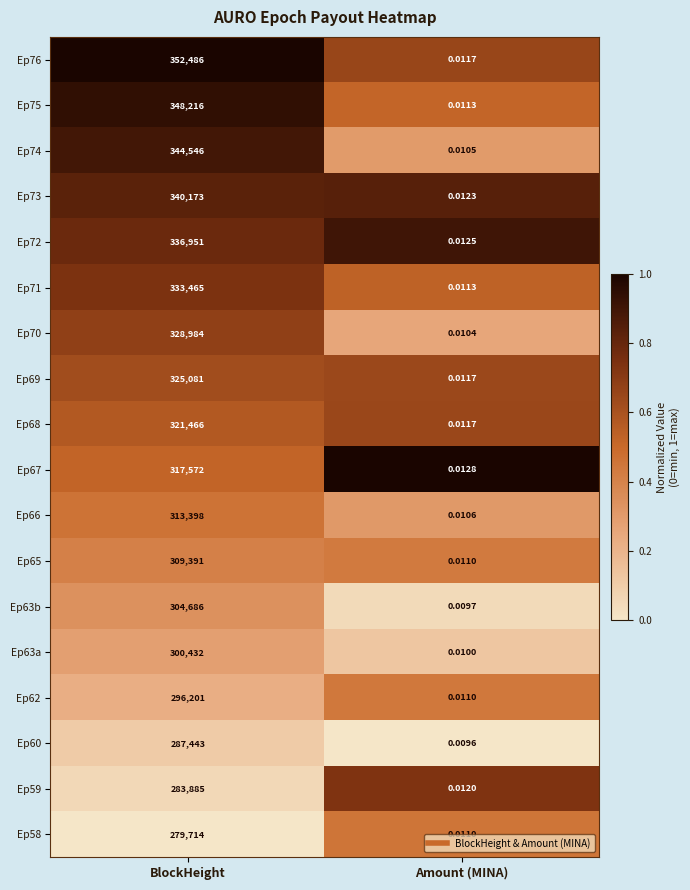

Rank the categories by Ep75 value from lowest to highest.

Amount (MINA), BlockHeight